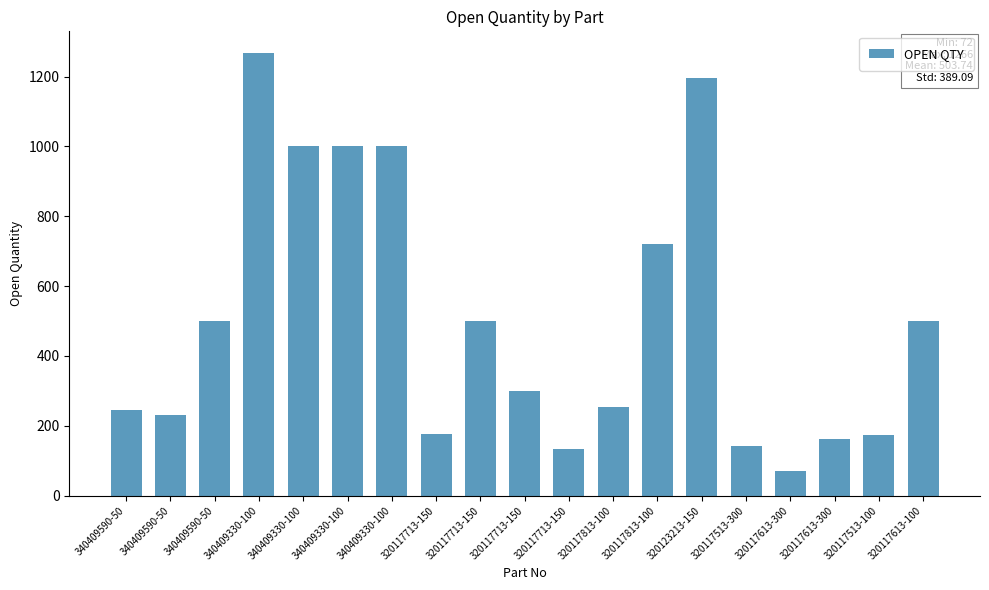

Which category has the highest value across all series?

340409330-100